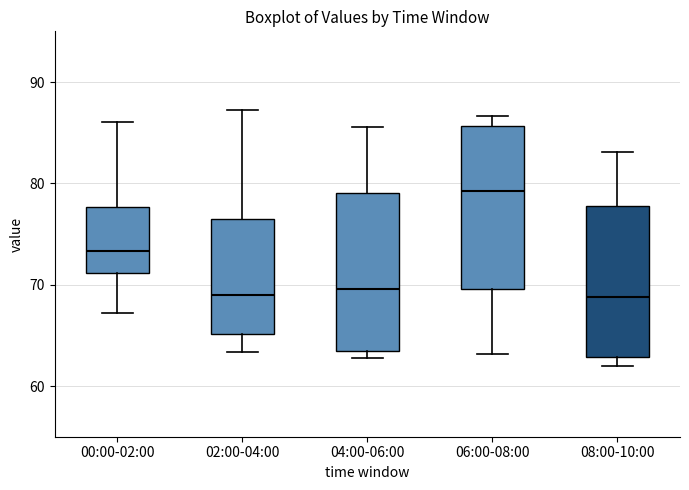

Where does the median line of the box for 04:00-06:00 sit on the y-axis? The values are not printed on the chart, so give them approximately, as read against the axis.

70